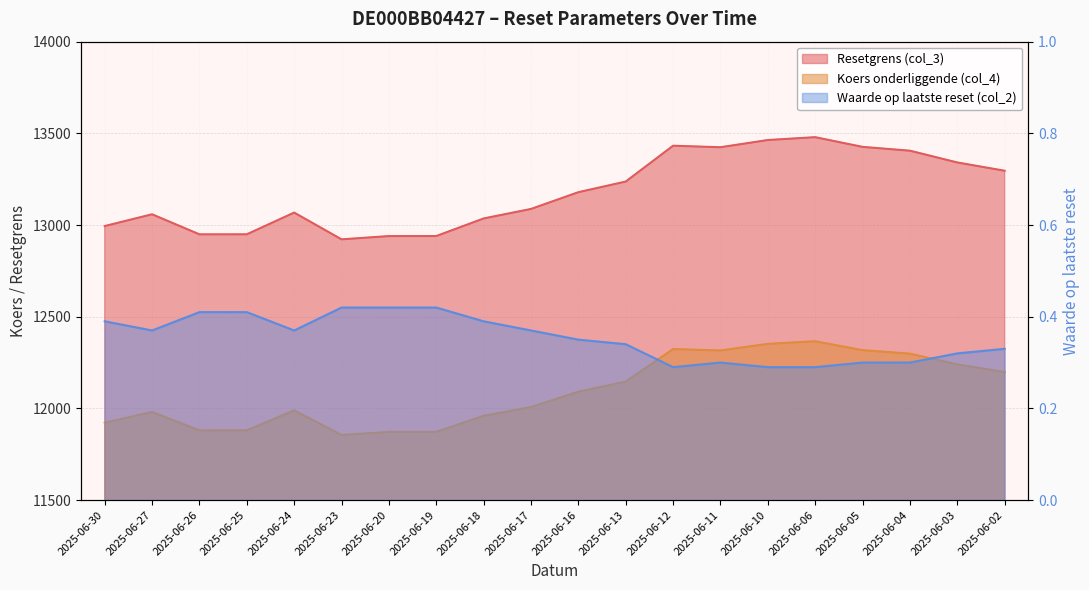

What is the value of the Koers onderliggende (col_4) point at the 5th from the left?

11988.9